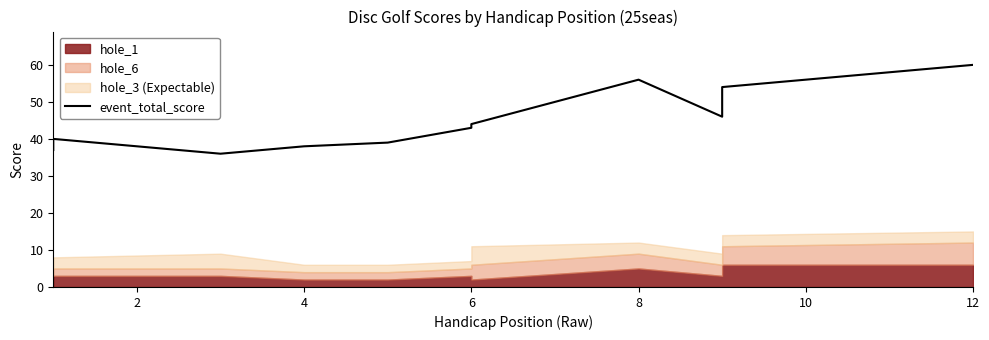

What is the minimum value shown in the chart?

36